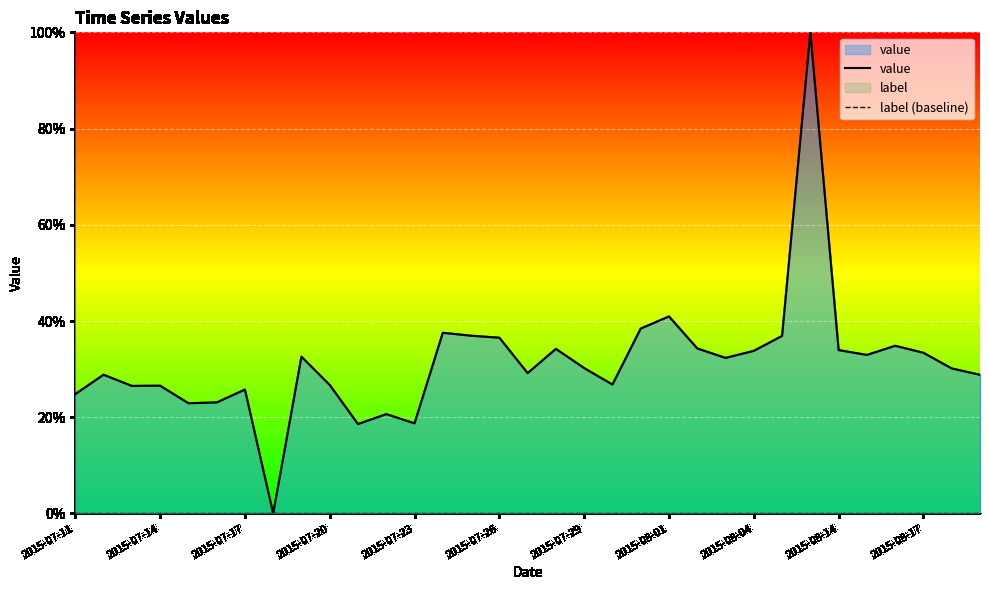

At how many categories does at least one series exceed 0?

32